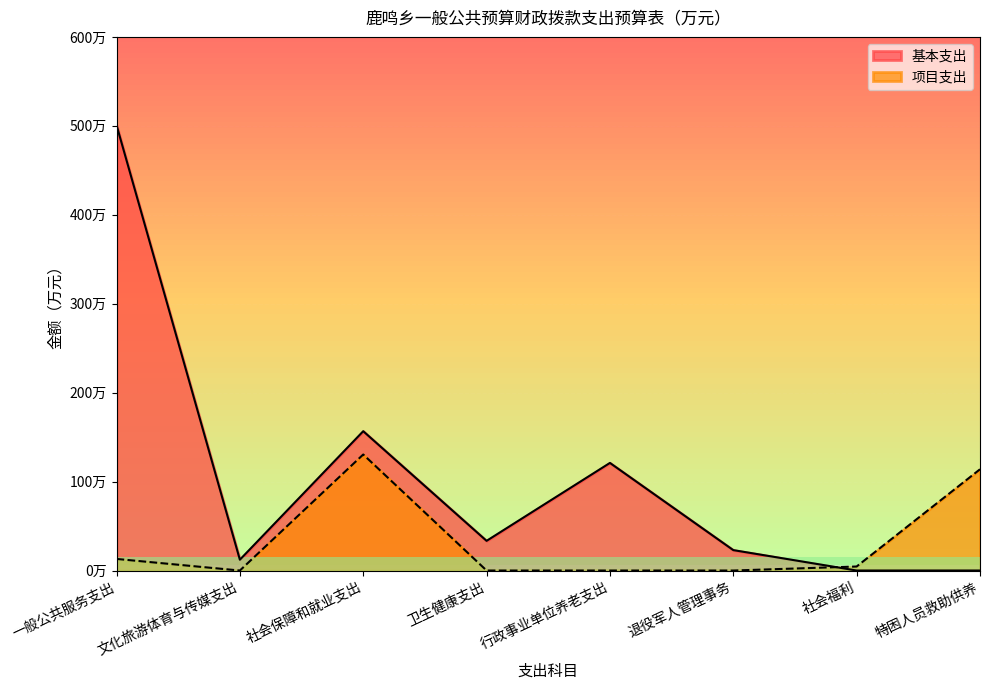

At which category is the sum across all series the highest?

一般公共服务支出